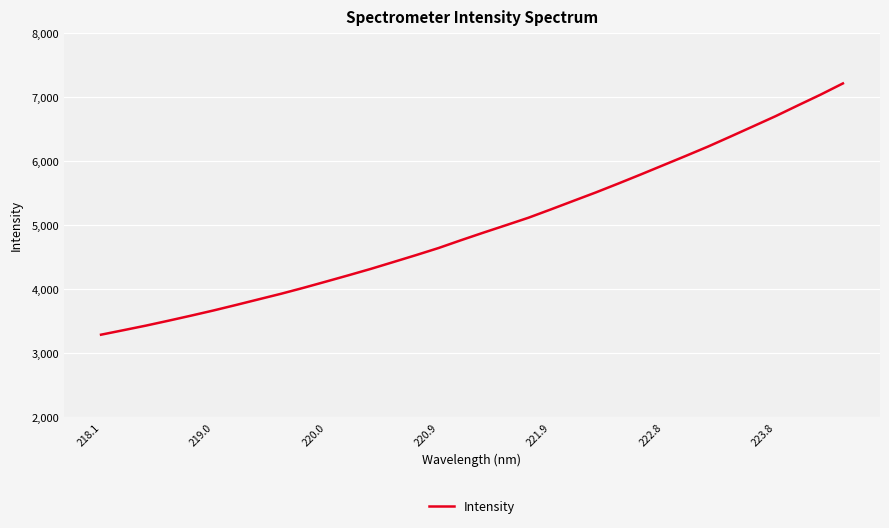

What is the smallest value displayed?

3285.2